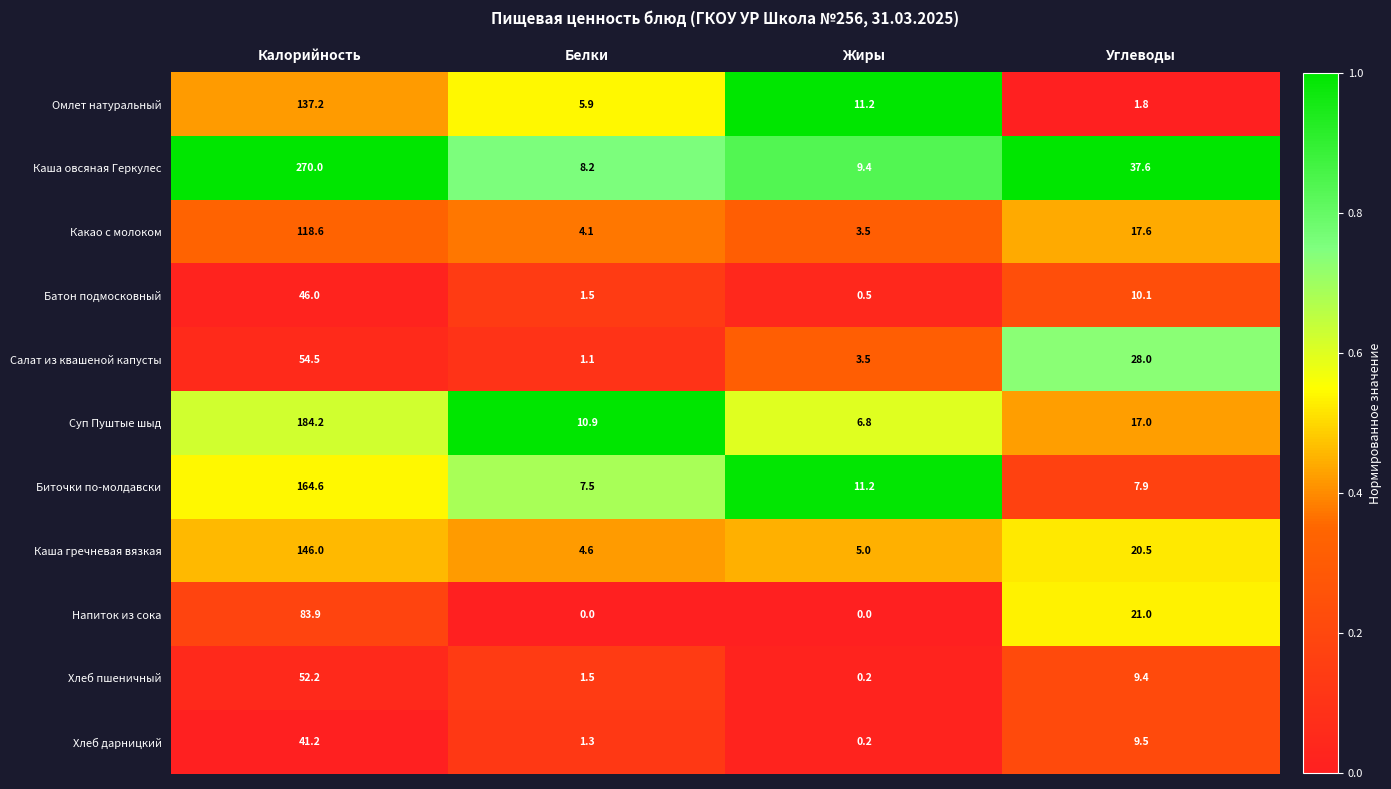

Count the number of categories in the chart.

4